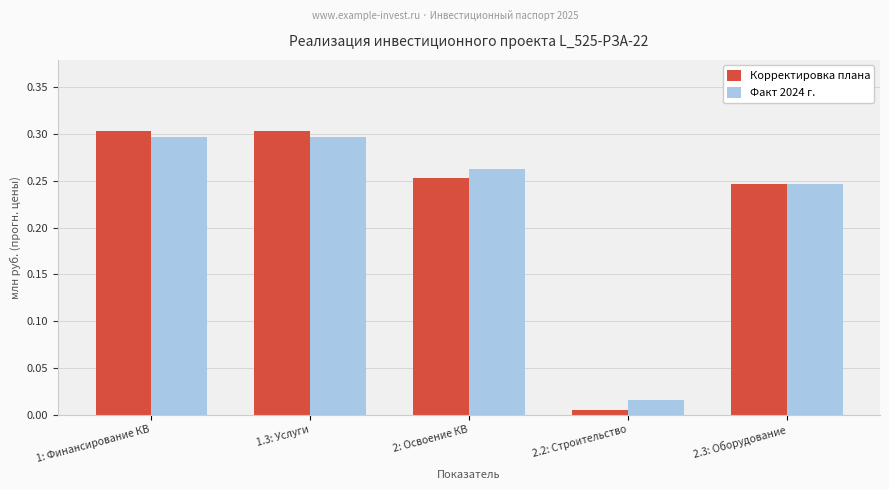

Is it true that Факт 2024 г. equals 0.1 at 1: Финансирование КВ?

False